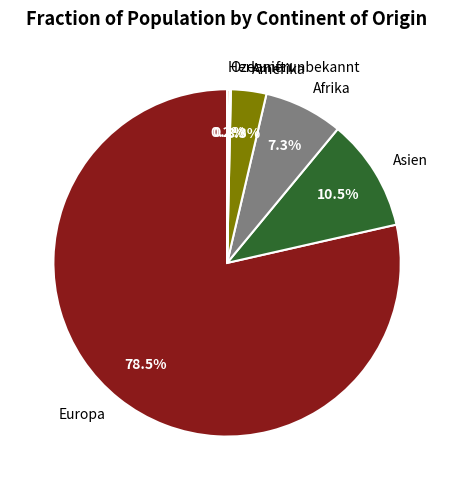

Is there any slice that represents more than half of the pie?

Yes